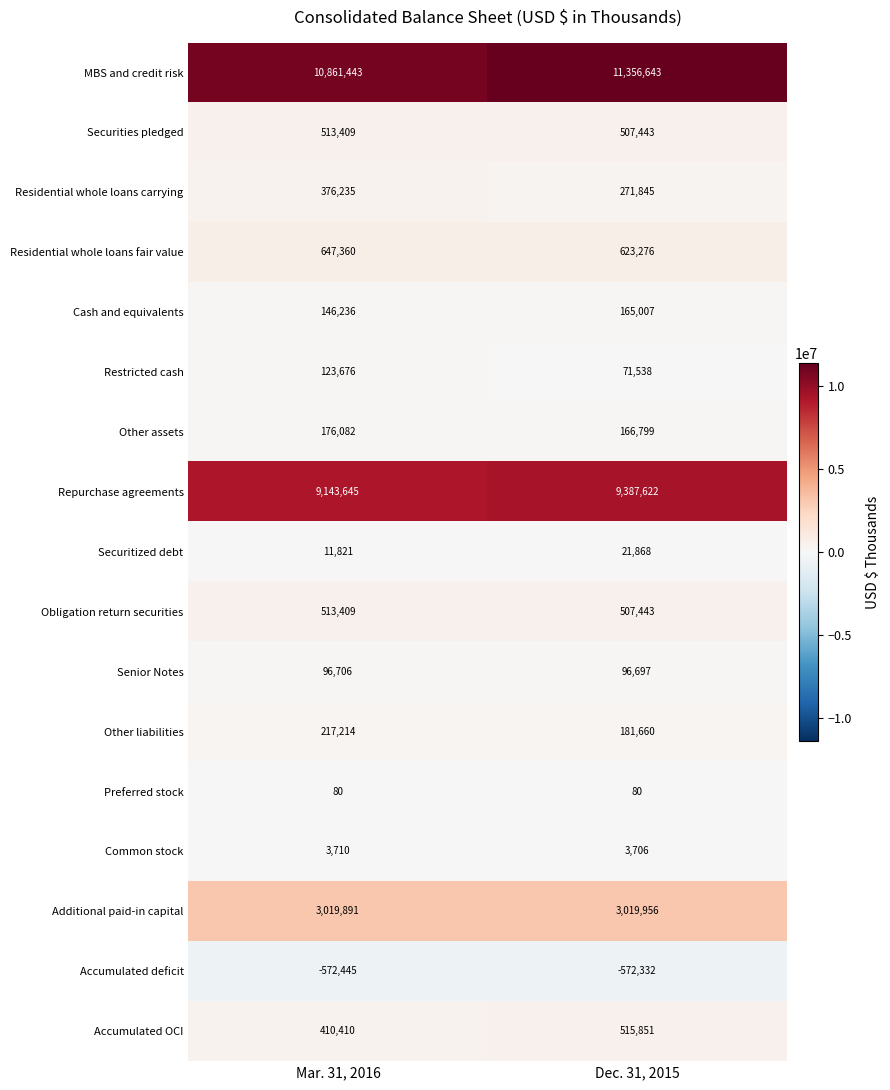

Where is MBS and credit risk nearest to the value 11109043?

Mar. 31, 2016